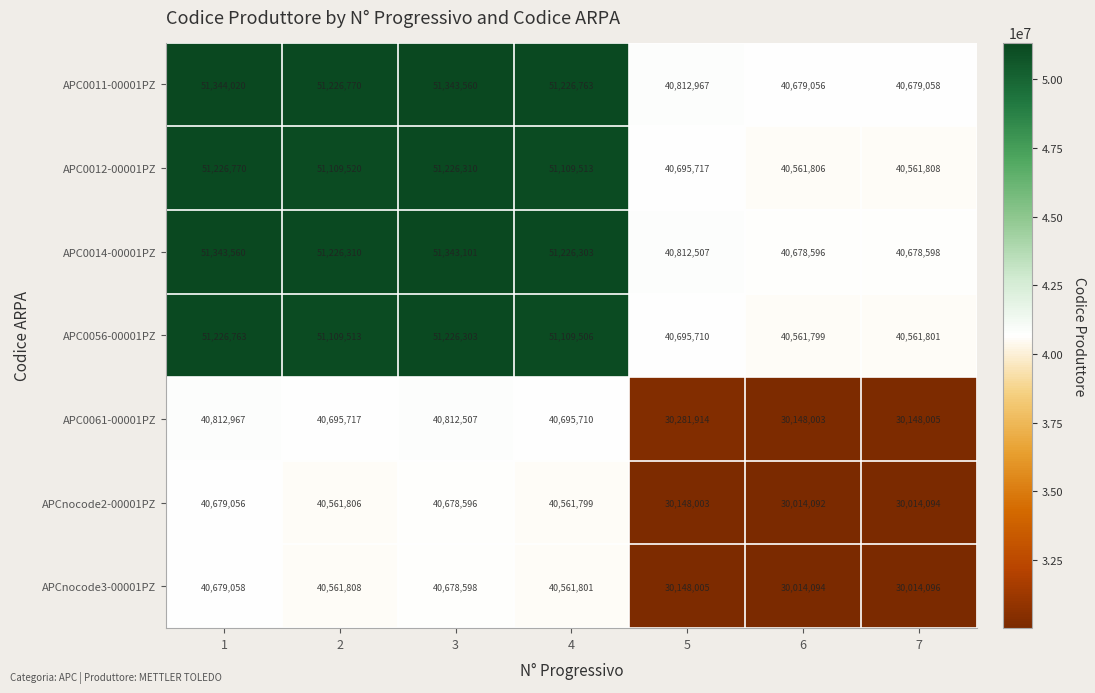

Read the APCnocode2-00001PZ value at 3, to the nearest 50.

40678600